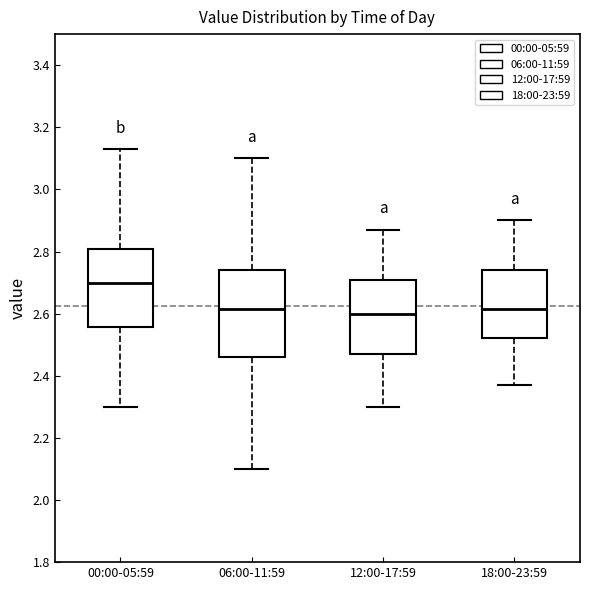

Which box is the tallest, from its lower edge to its upper edge?

06:00-11:59